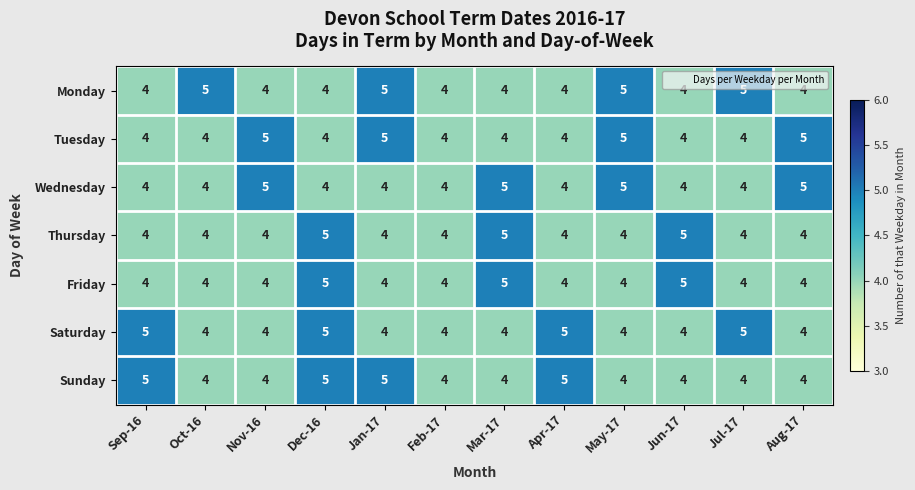

Is it true that Monday equals 2 at May-17?

False